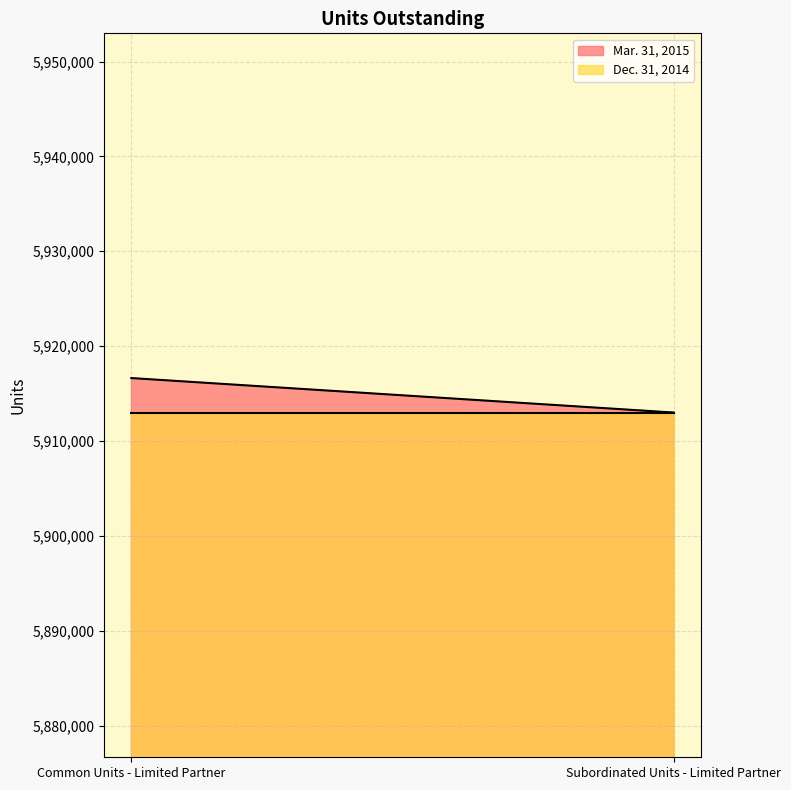

Reading left to right, list all the values displayed in this chart.

Mar. 31, 2015: Common Units - Limited Partner=5916634	Subordinated Units - Limited Partner=5913000
Dec. 31, 2014: Common Units - Limited Partner=5913000	Subordinated Units - Limited Partner=5913000